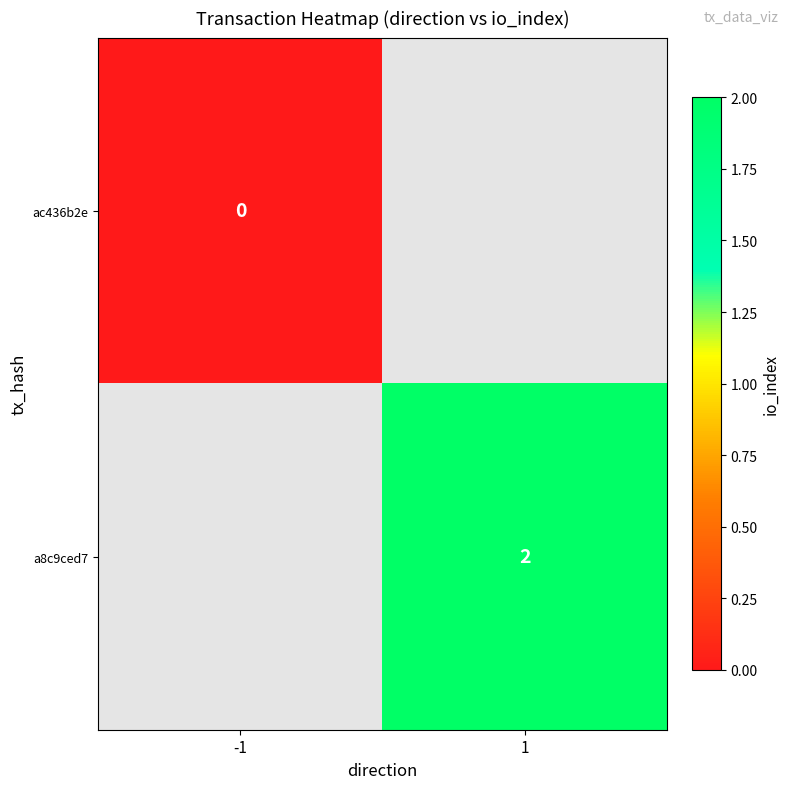

Count the number of data series in this chart.

2